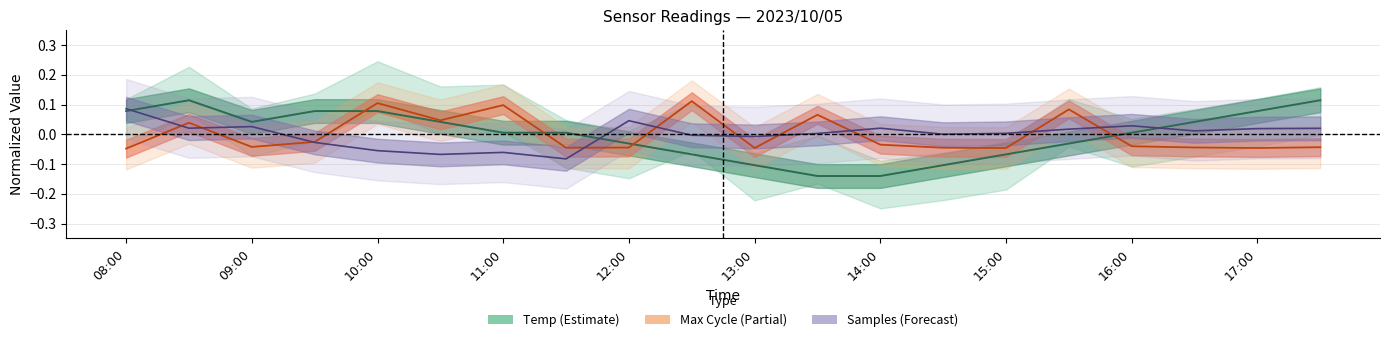

How many times do Max_cycle and Samples cross each other?

10